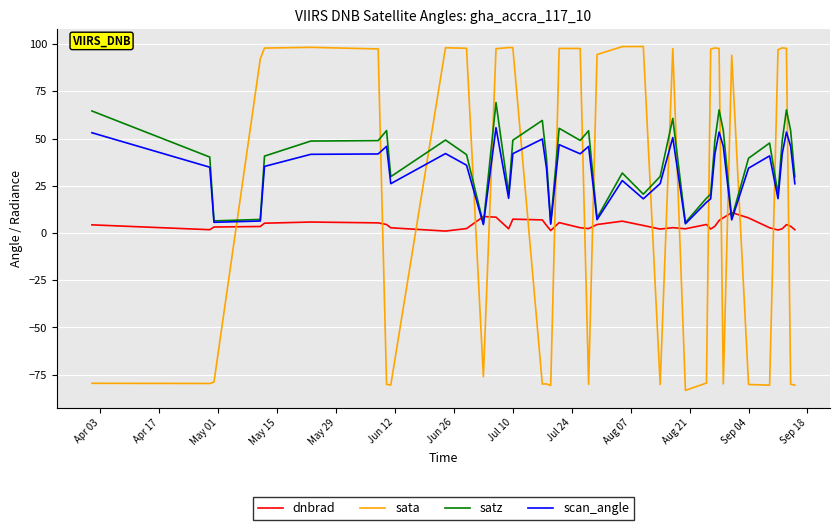

Rank the series by their maximum value, from lowest to highest.

dnbrad, scan_angle, satz, sata